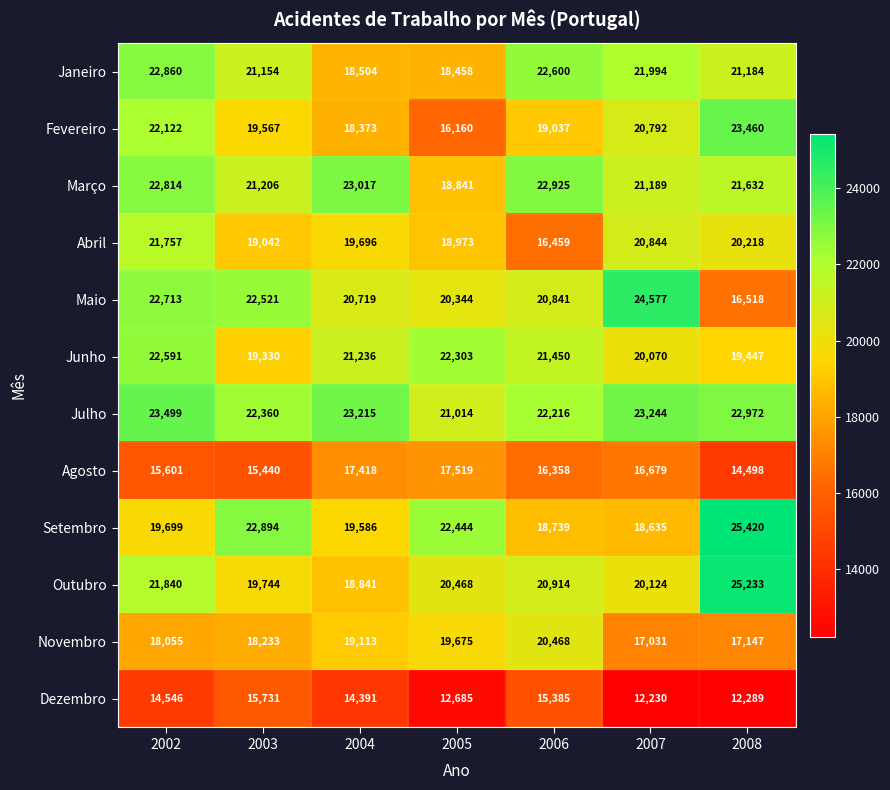

Between 2003 and 2005, which series saw the biggest shift?

Fevereiro